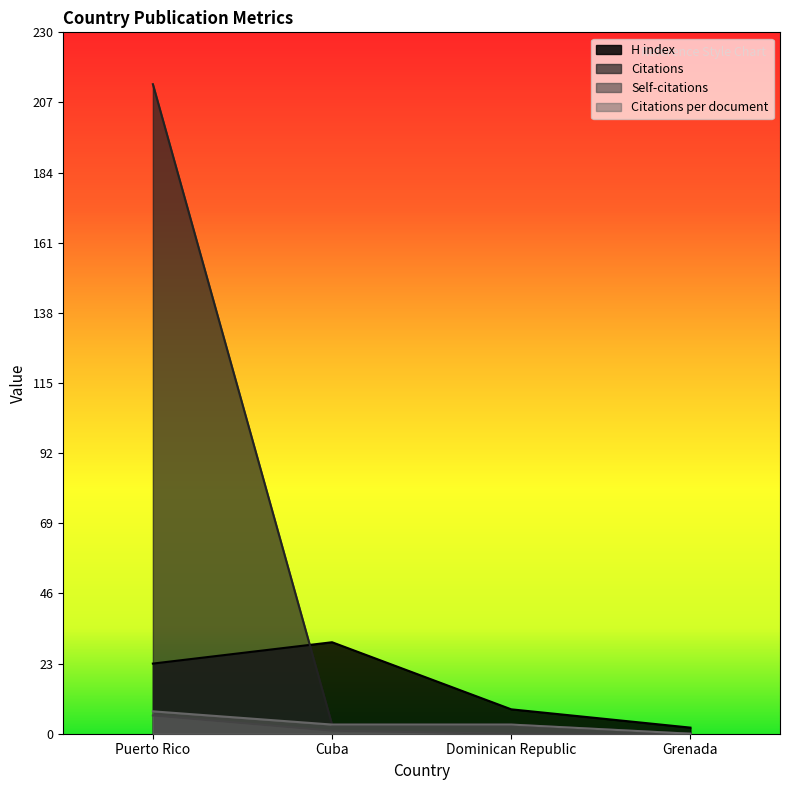

How many distinct data groups are displayed?

4